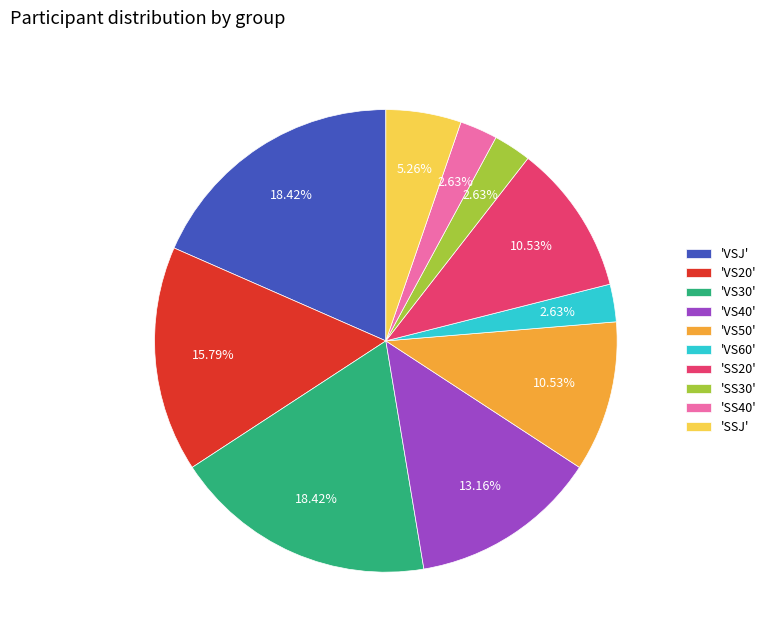

Is the sum of 'SS30' and 'VS50' greater than half?

No